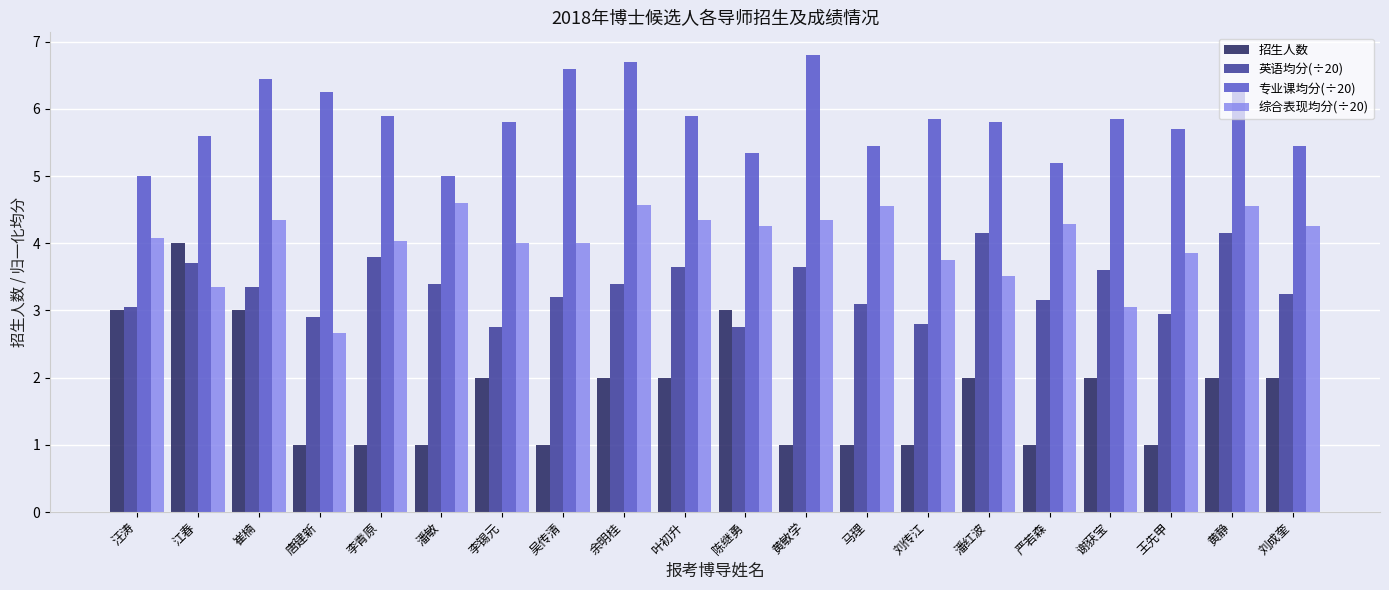

At which label does 综合表现均分(÷20) first exceed 4?

汪涛